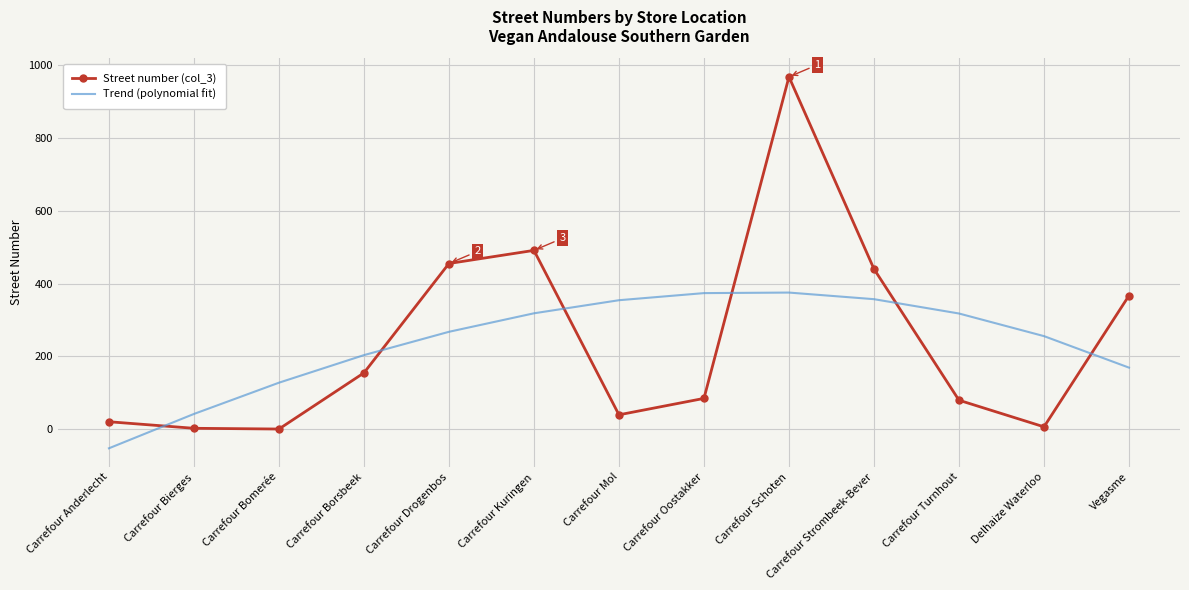

Which series has the widest spread of values?

Street number (col_3)